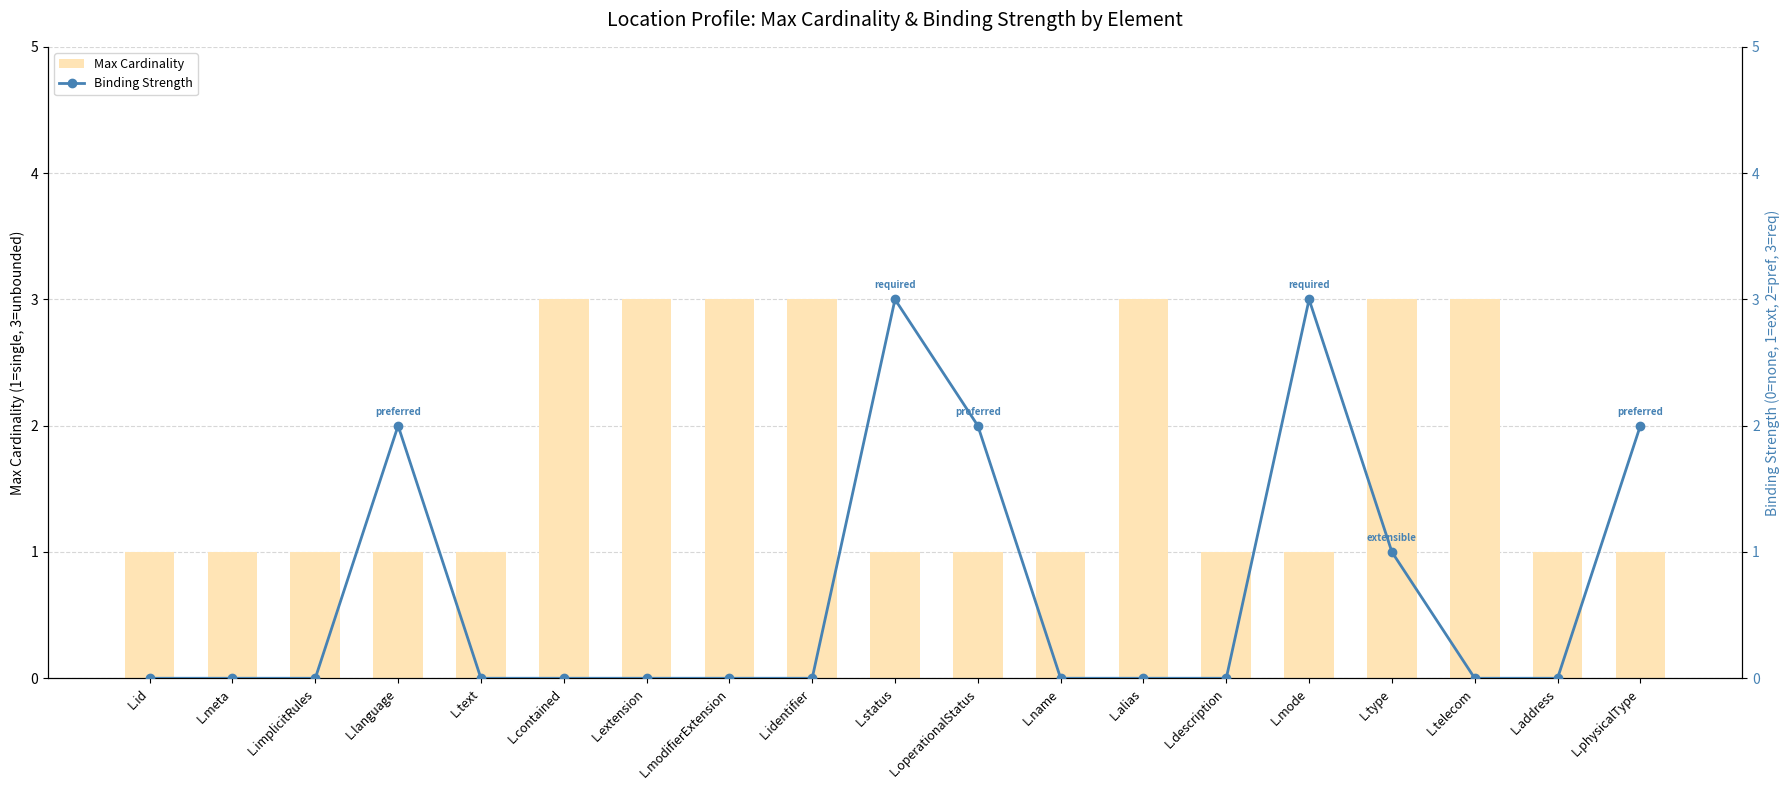

List the series in order of their overall mean, highest first.

Max Cardinality, Binding Strength